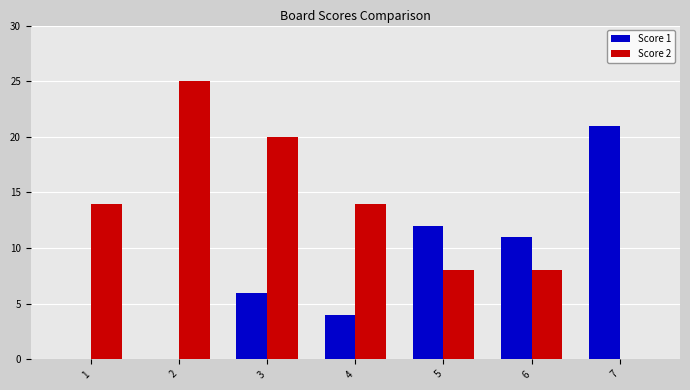

The value of Score 2 at 3 is 20. True or false?

True